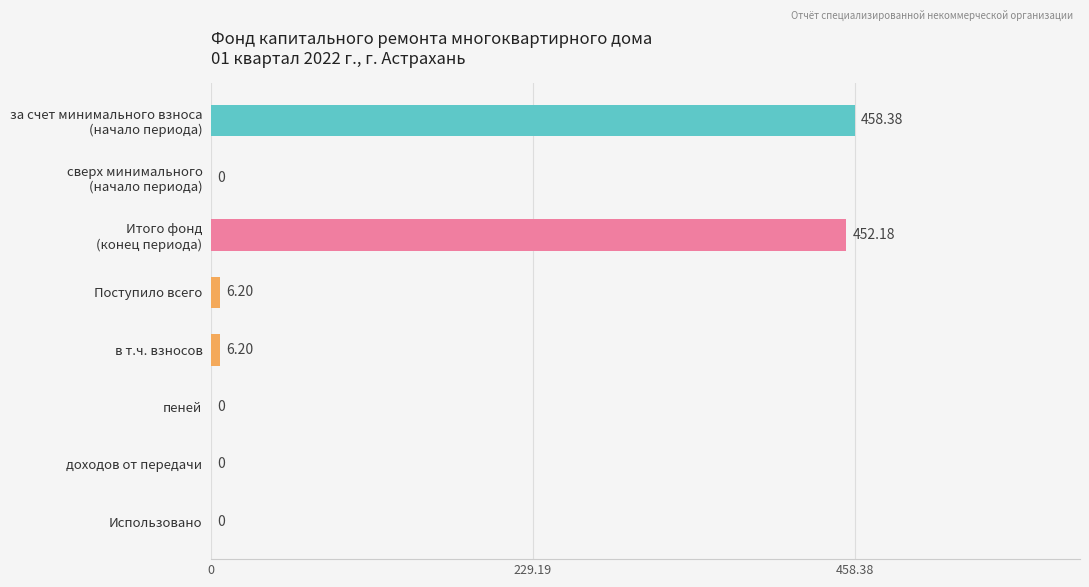

Which has a higher value, Поступило всего or Использовано?

Поступило всего